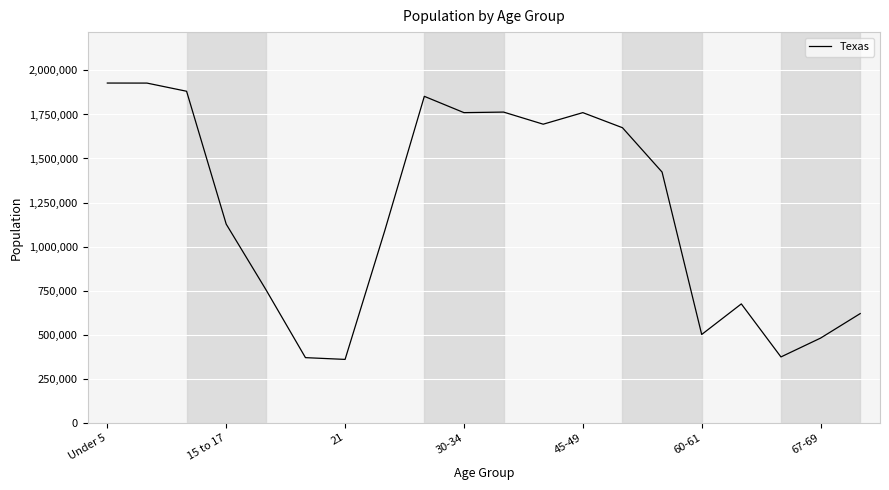

What is the difference between the maximum and minimum values?

1569458